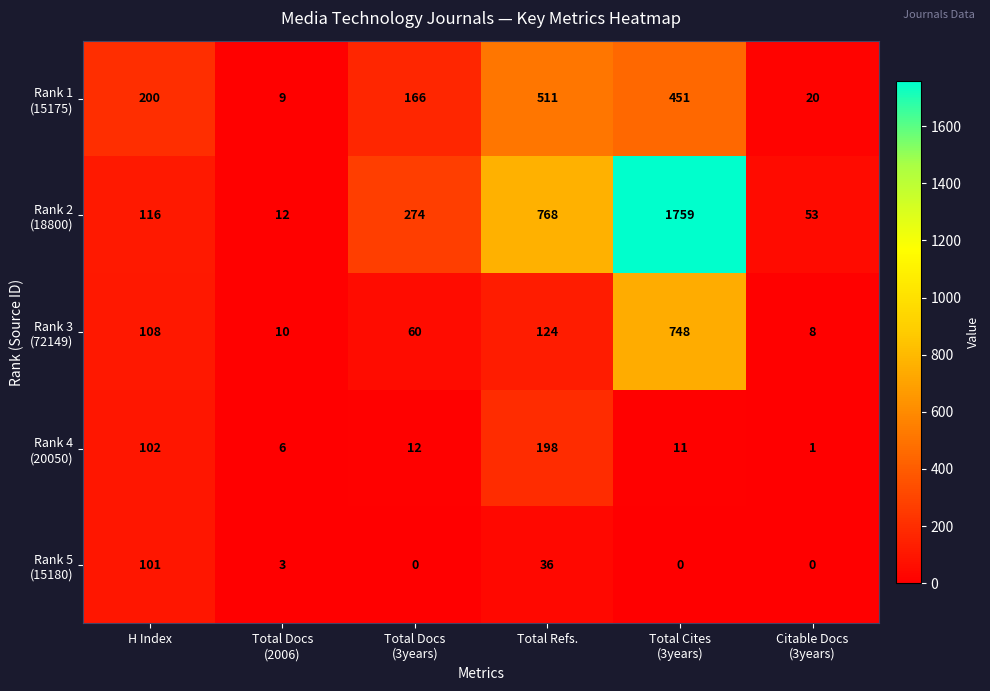

What is the maximum value shown in the chart?

1759